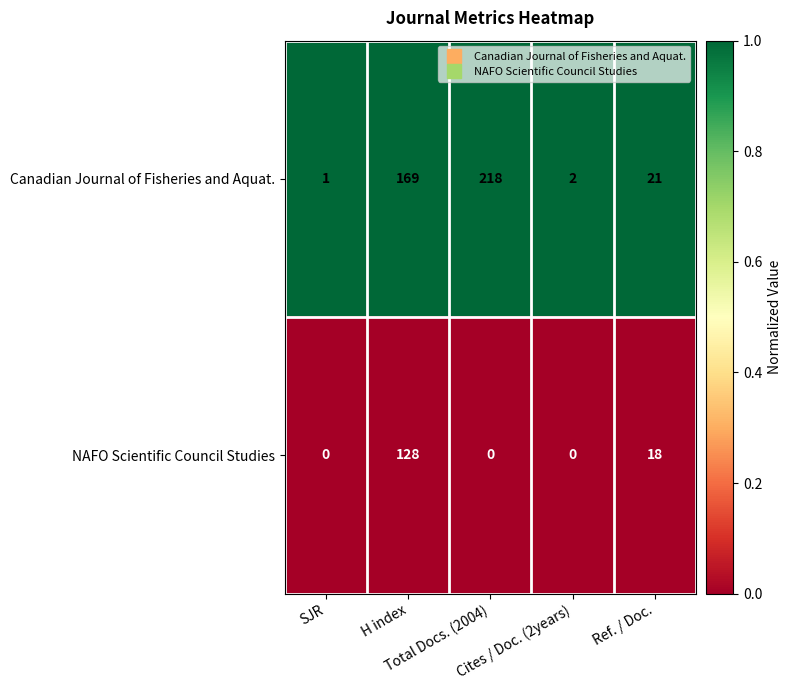

Which series has the largest range (max minus min)?

Canadian Journal of Fisheries and Aquat.